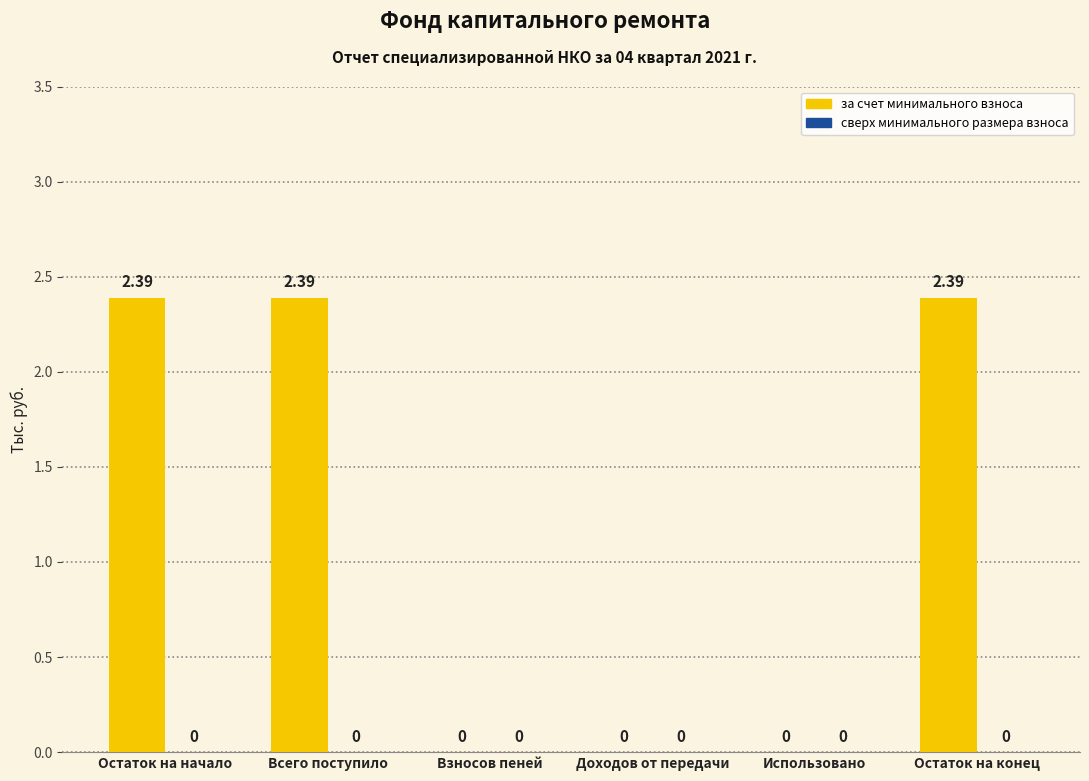

Where does the data first go above 2?

Остаток на начало